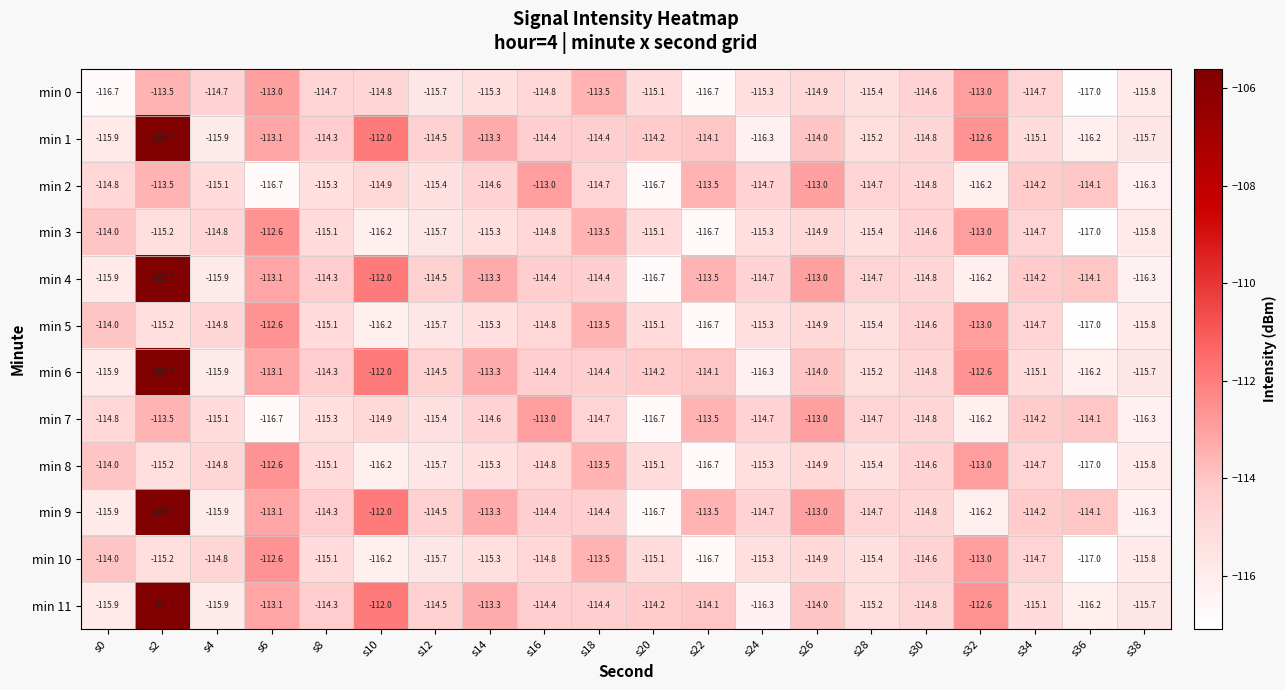

What is the difference between the second highest and minimum values in the min 3 series?

4.0